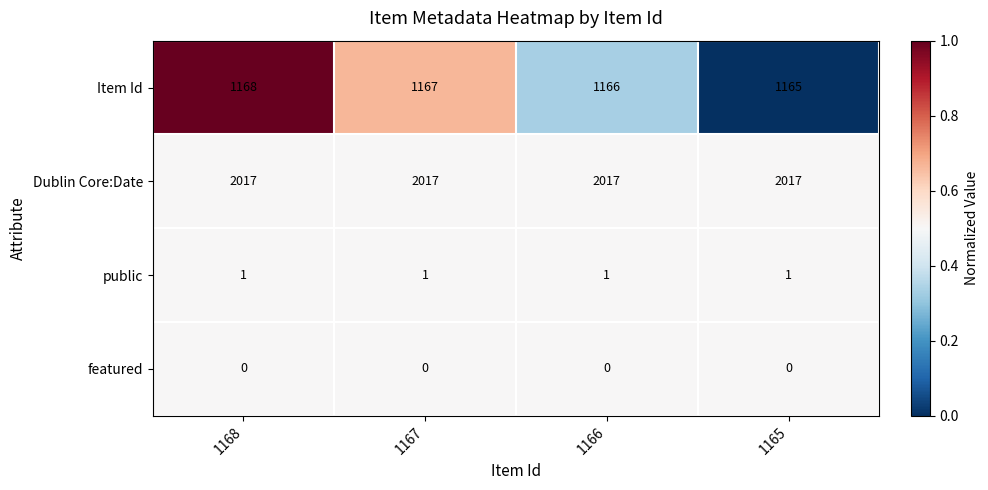

The Item Id series shows 1835 at 1167. True or false?

False